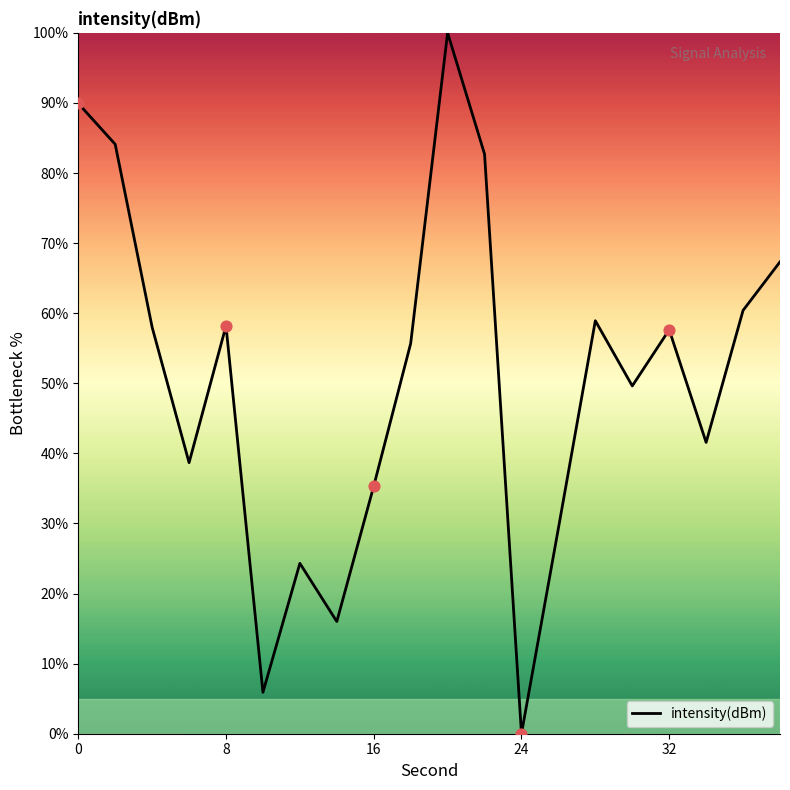

What is the maximum value shown in the chart?

100.0